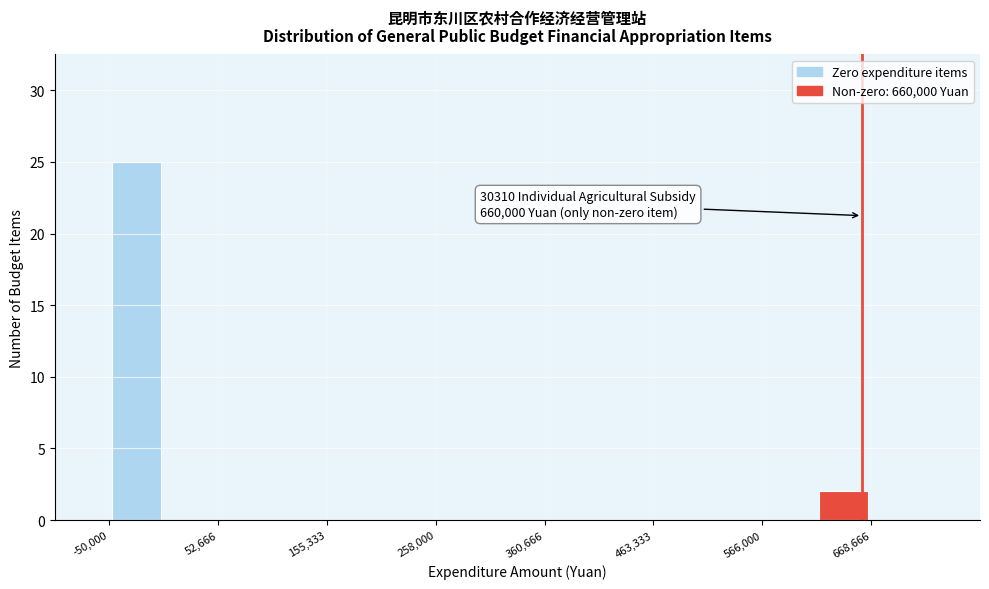

Read against the x-axis, roughly where is the centre of the tallest bar?

-20000